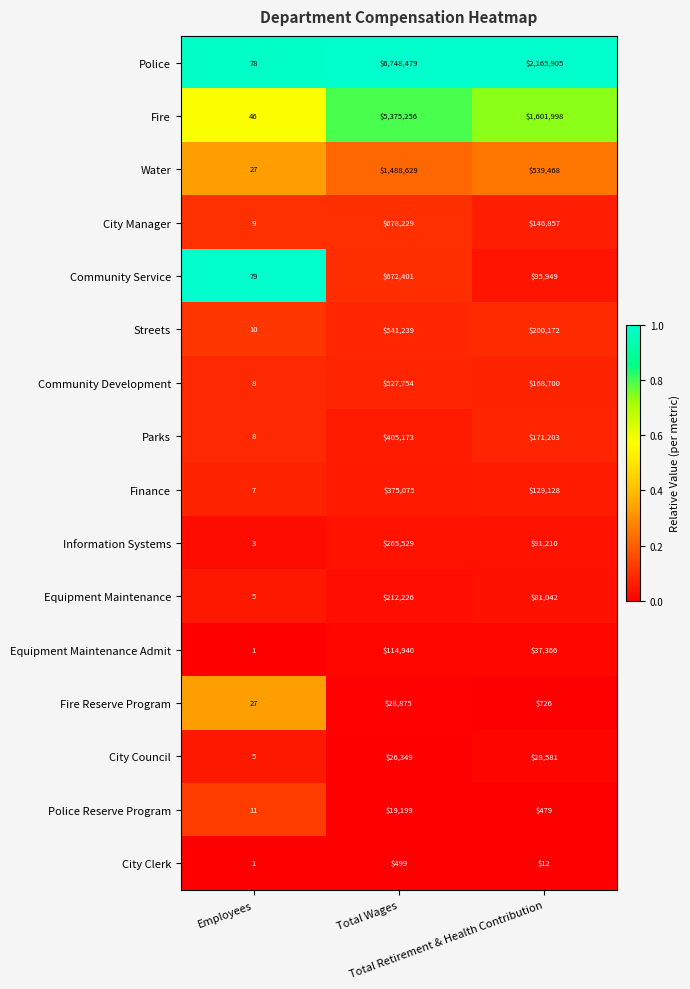

What is the maximum value for Streets?

541239